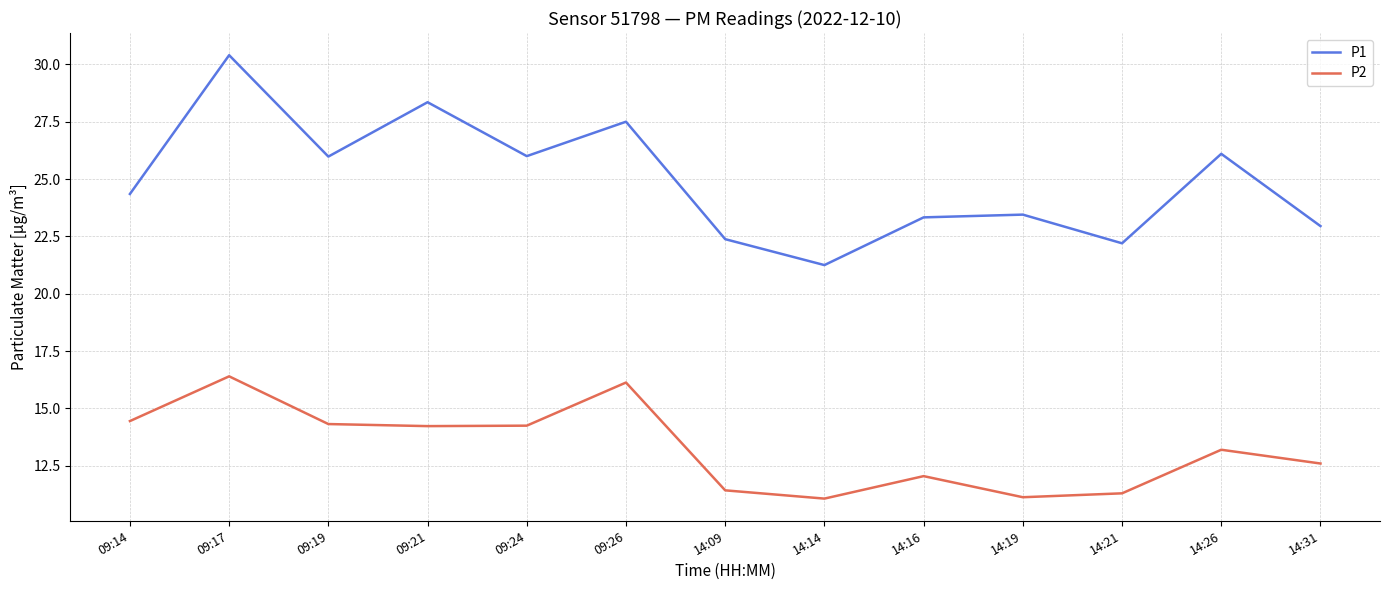

How many interior local valleys does the P1 series have?

4